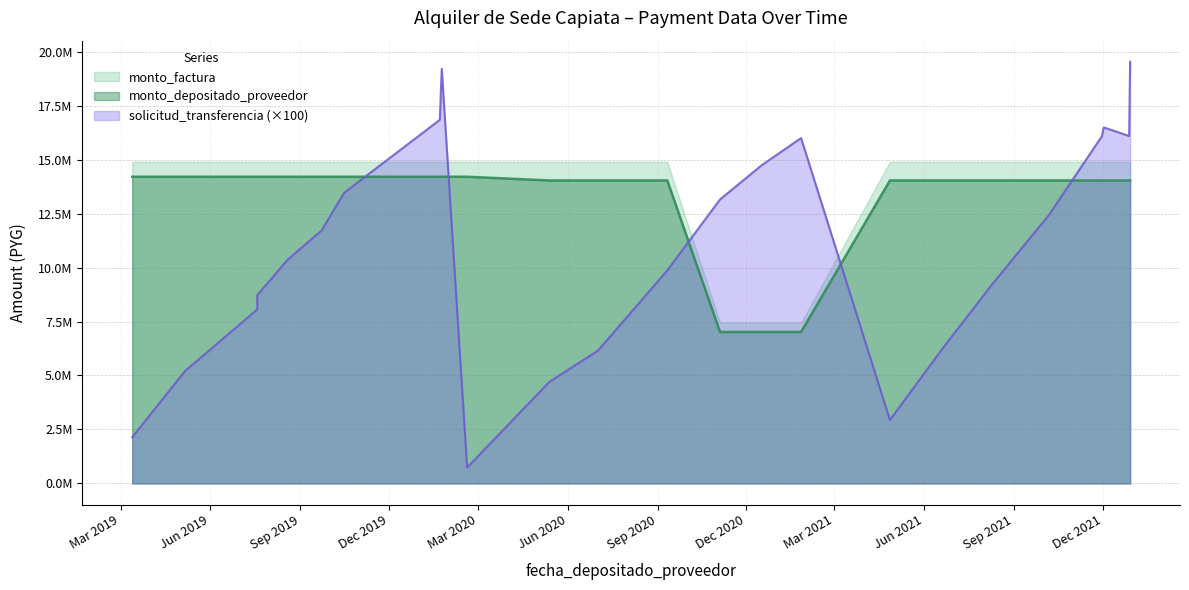

How many values in the solicitud_transferencia series exceed 9868500?

17